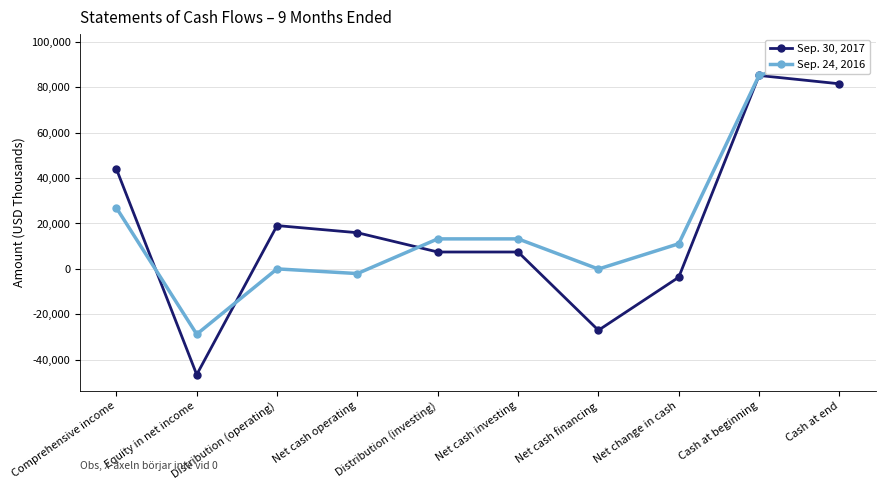

At which label does Sep. 30, 2017 first exceed 15935?

Comprehensive income